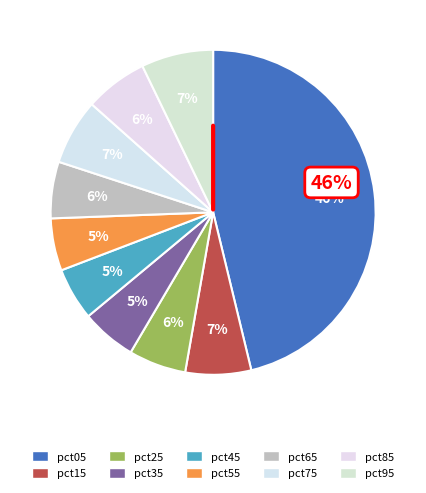

To the nearest percent, what portion does pct45 represent?

5%